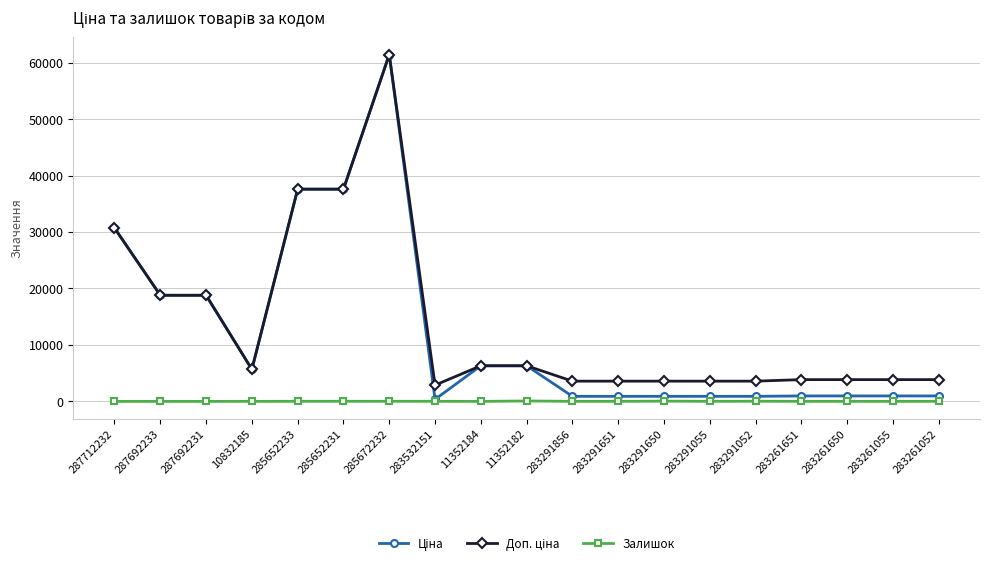

Is it true that Залишок equals 7.0 at 283291856?

True